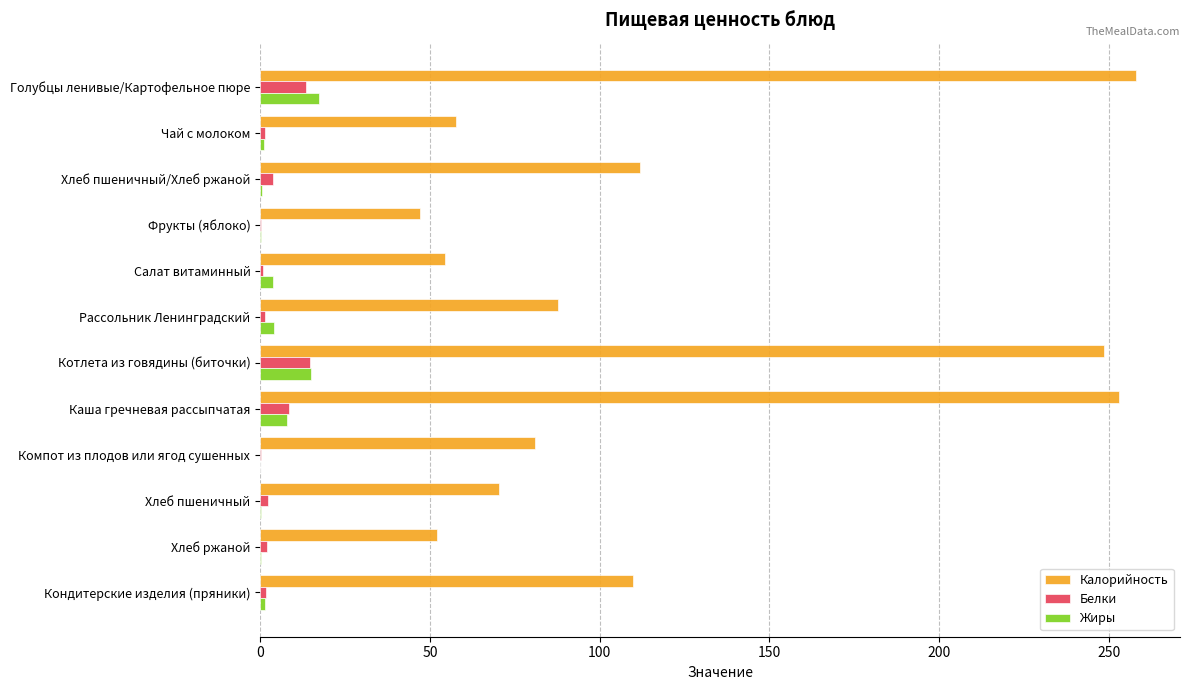

The value of Калорийность at Хлеб ржаной is 52.2. True or false?

True